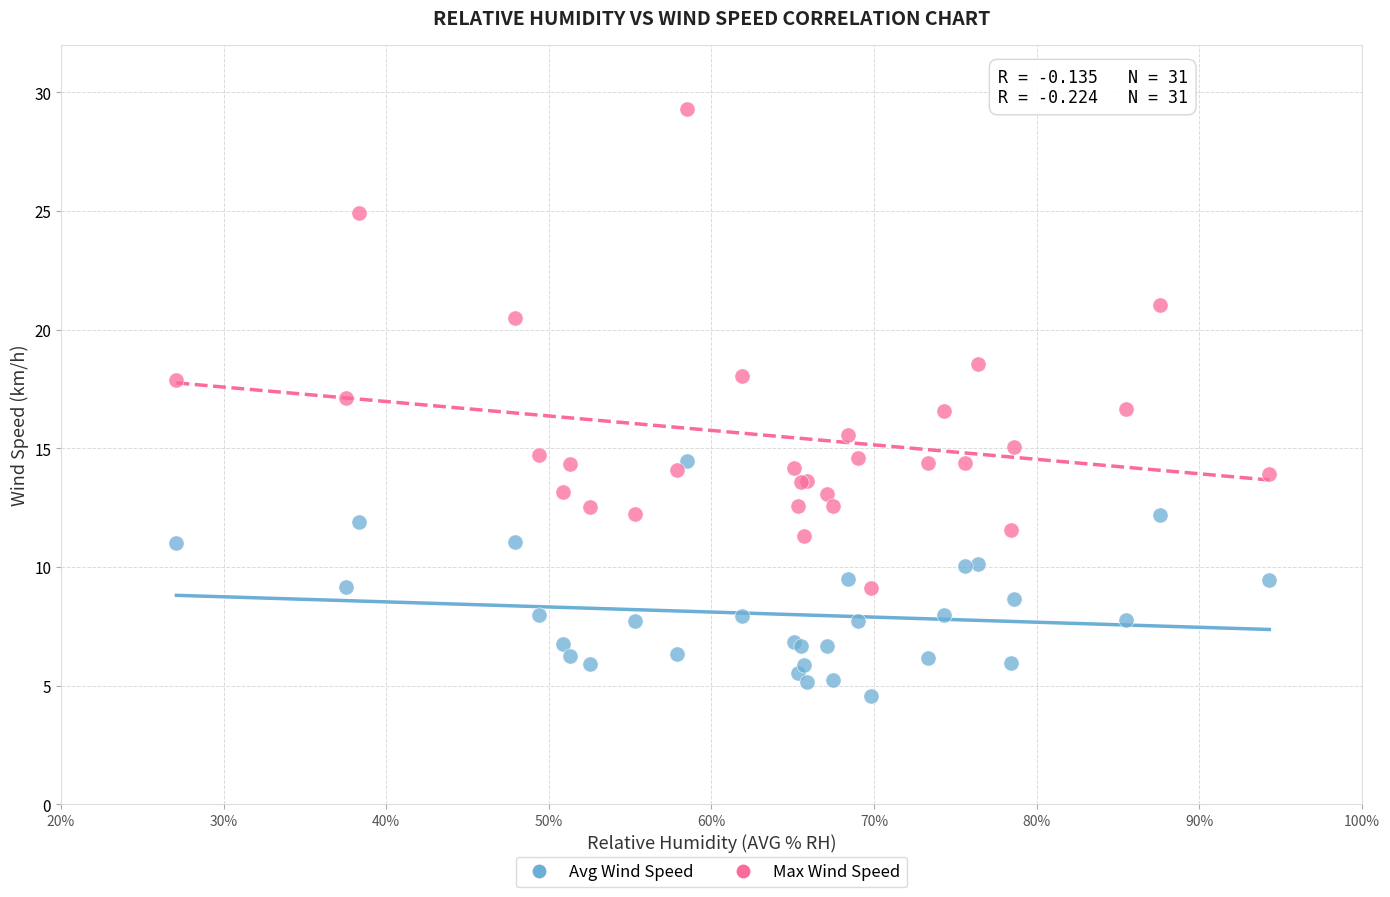

In the Max Wind Speed series, what Y value is closest to 19?

18.5